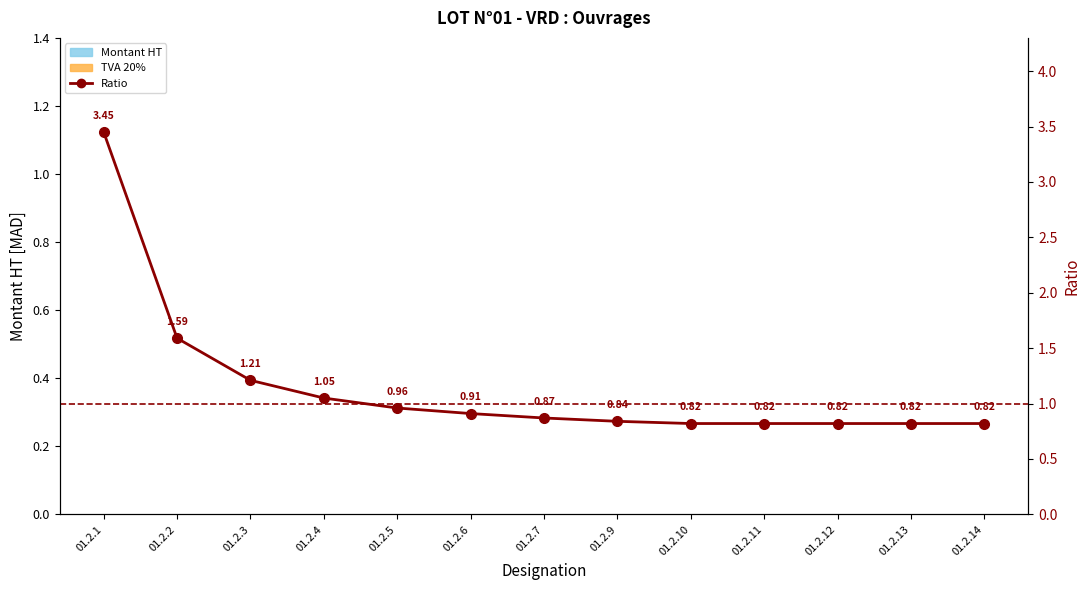

At which category does the chart reach its peak across all series?

01.2.1